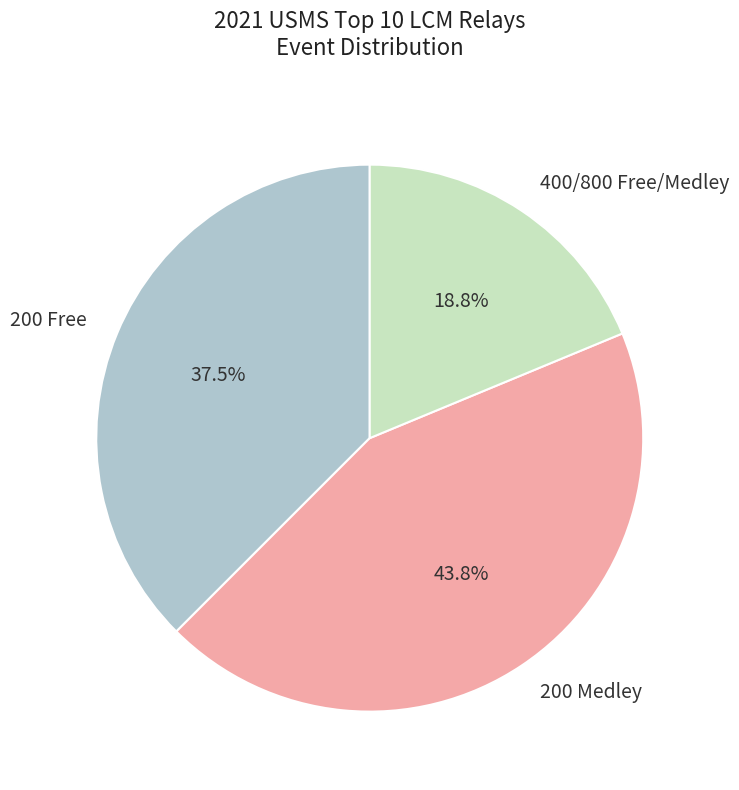

Rank the categories by value from lowest to highest.

400/800 Free/Medley, 200 Free, 200 Medley